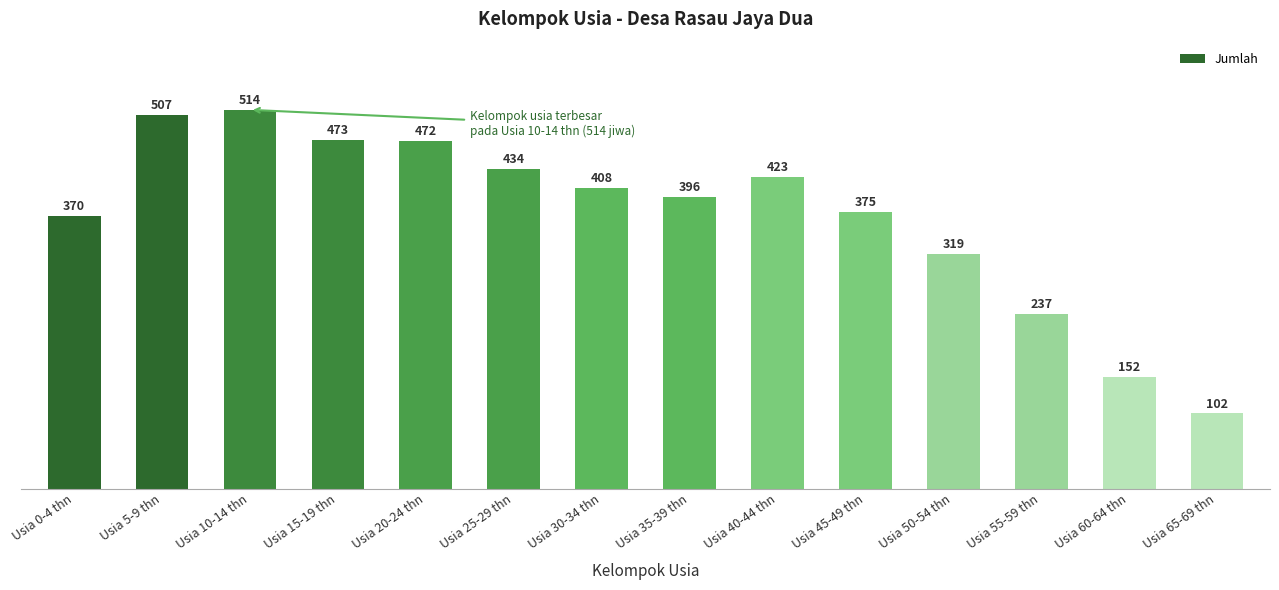

At which label is the value closest to 308?

Usia 50-54 thn